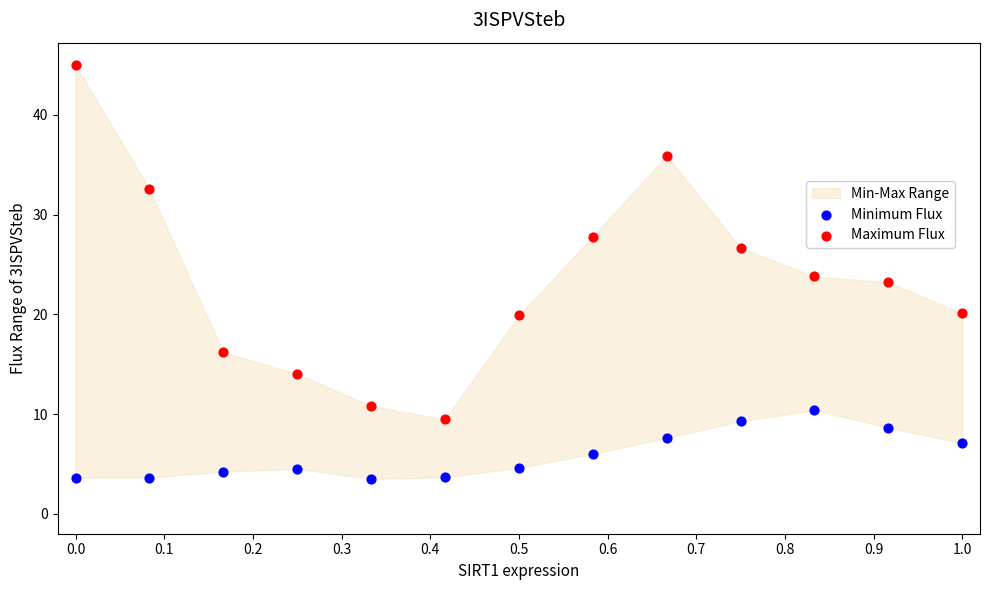

Which series reaches the maximum Y coordinate?

Maximum Flux